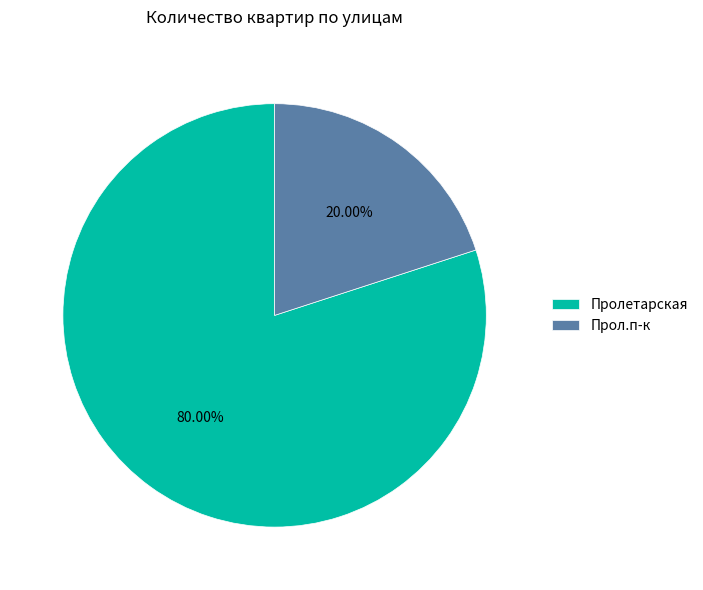

To the nearest percent, what is the combined percentage of Прол.п-к and Пролетарская?

100%